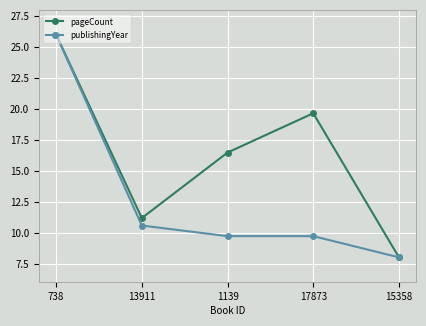

What is the minimum value for publishingYear?

8.0